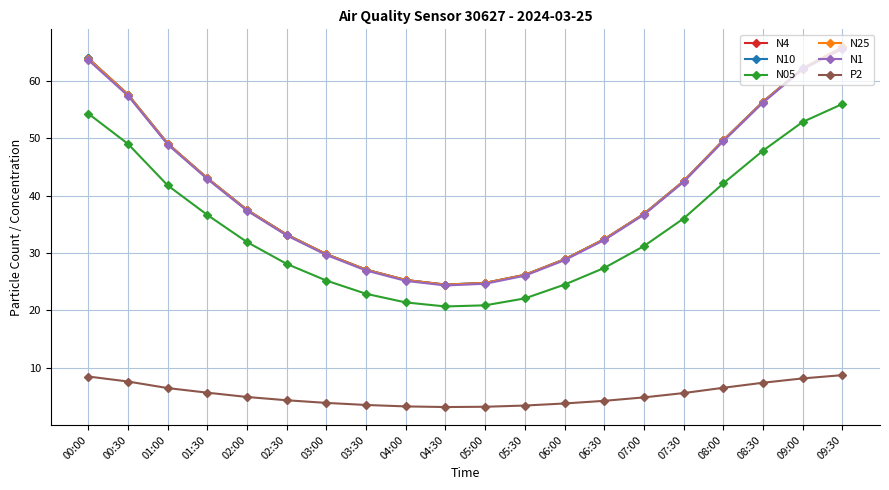

What is the label of the 1st point from the left?

00:00